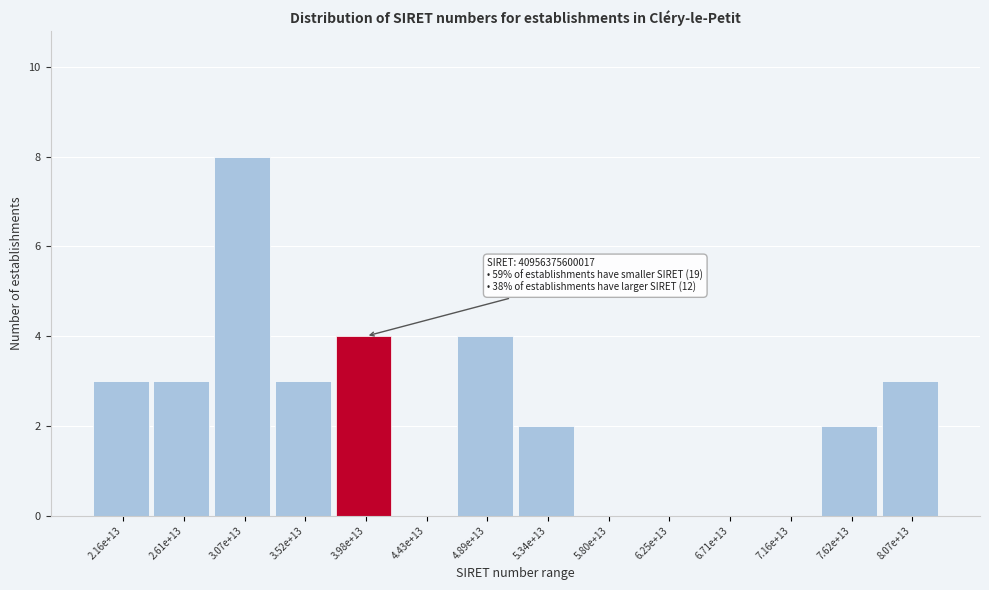

Reading left to right, extract all data points from this chart.

2.16e+13=3	2.61e+13=3	3.07e+13=8	3.52e+13=3	3.98e+13=4	4.43e+13=0	4.89e+13=4	5.34e+13=2	5.80e+13=0	6.25e+13=0	6.71e+13=0	7.16e+13=0	7.62e+13=2	8.07e+13=3